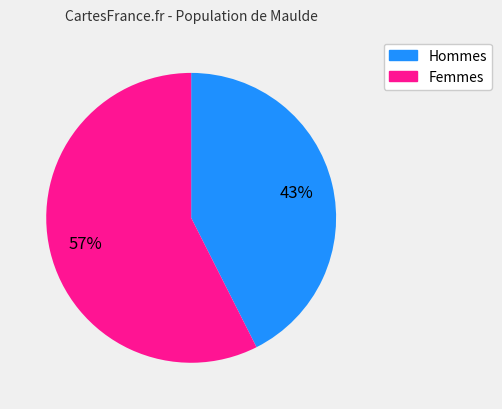

To the nearest percent, what is the average slice percentage?

50%